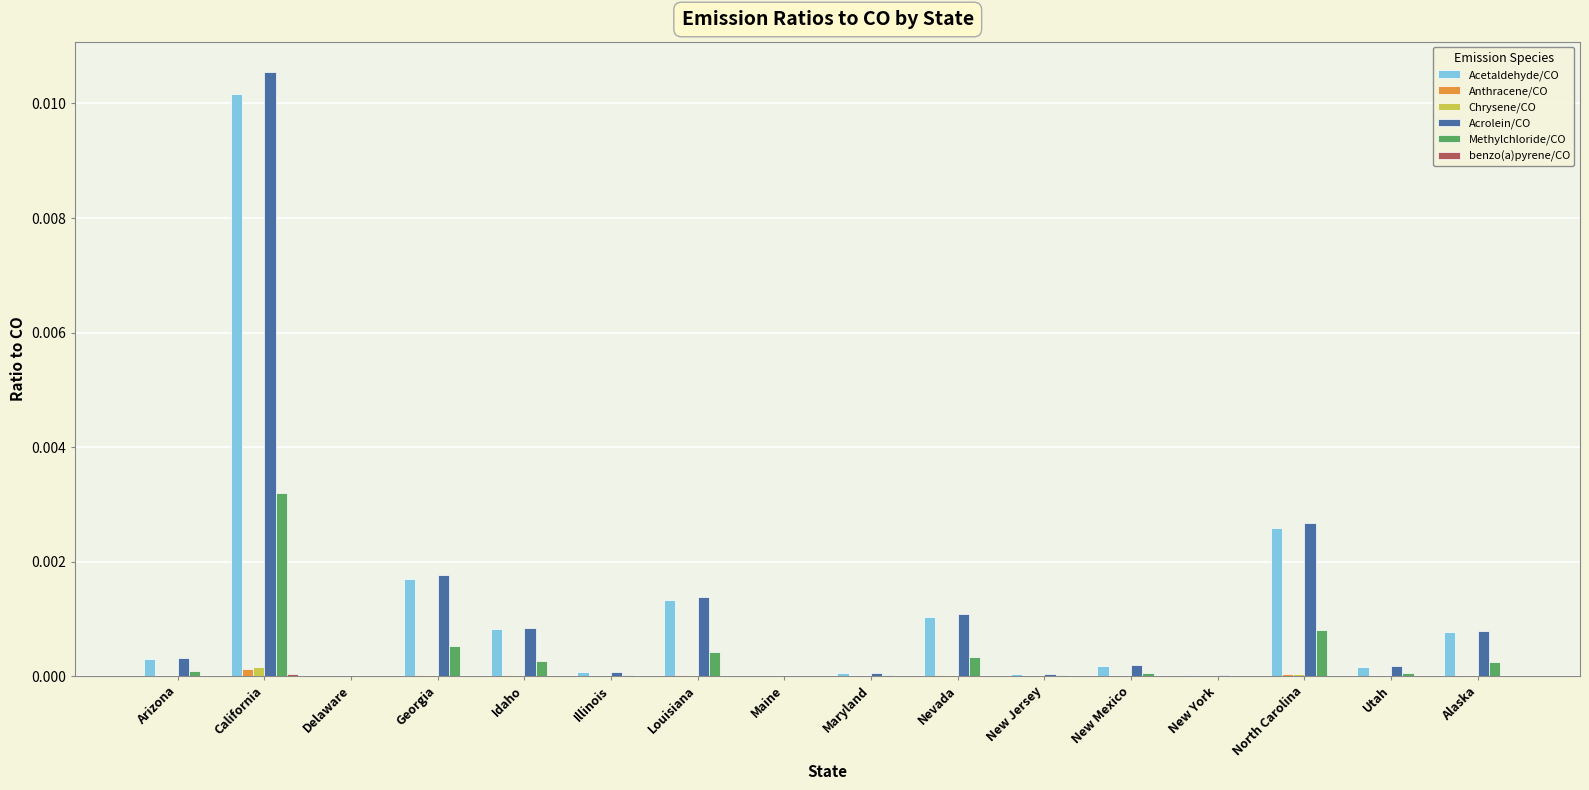

Between Arizona and Georgia, which series saw the biggest shift?

Acrolein/CO